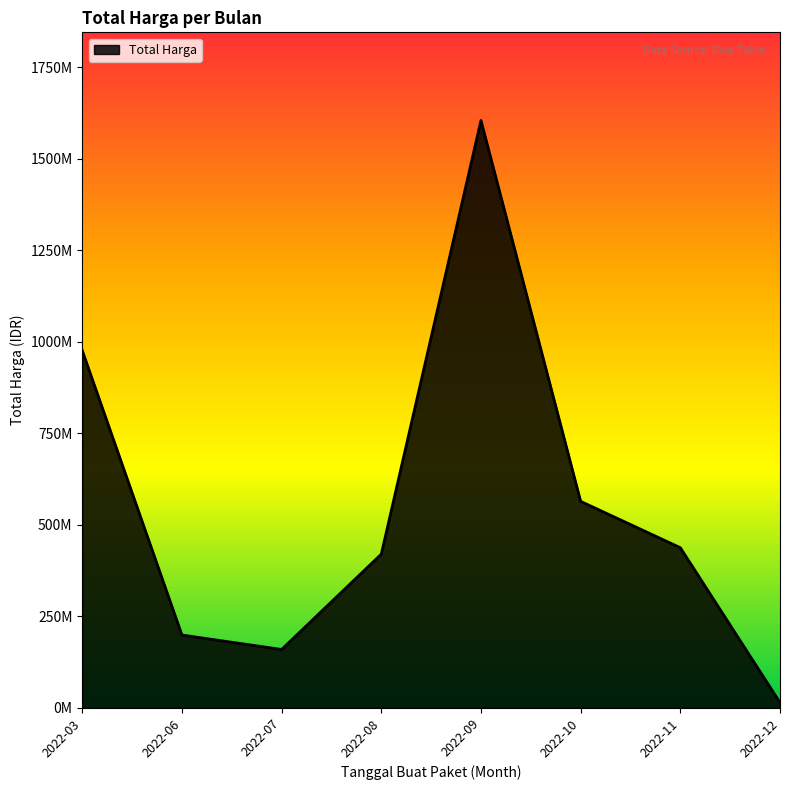

Between 2022-08 and 2022-03, which is larger?

2022-03